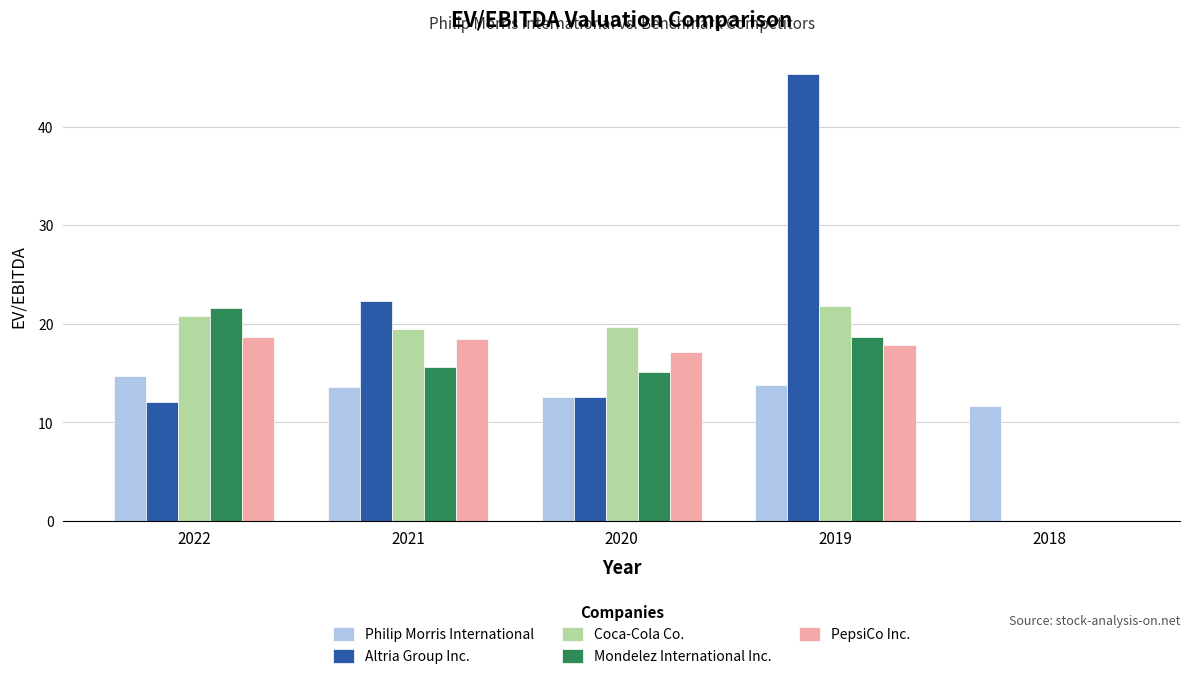

At which category is the sum across all series the highest?

2019